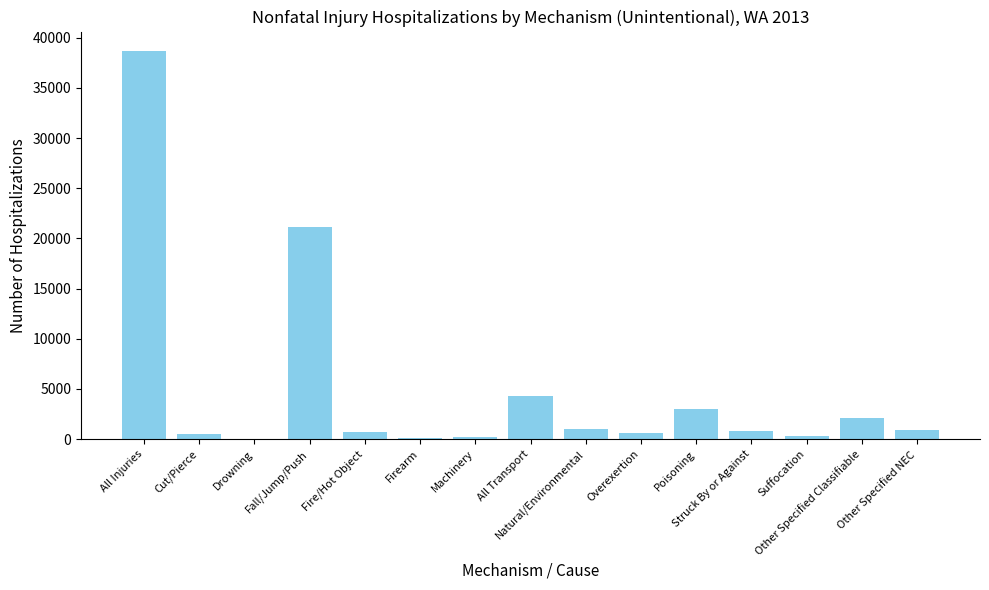

Where is the data nearest to the value 19360?

Fall/Jump/Push